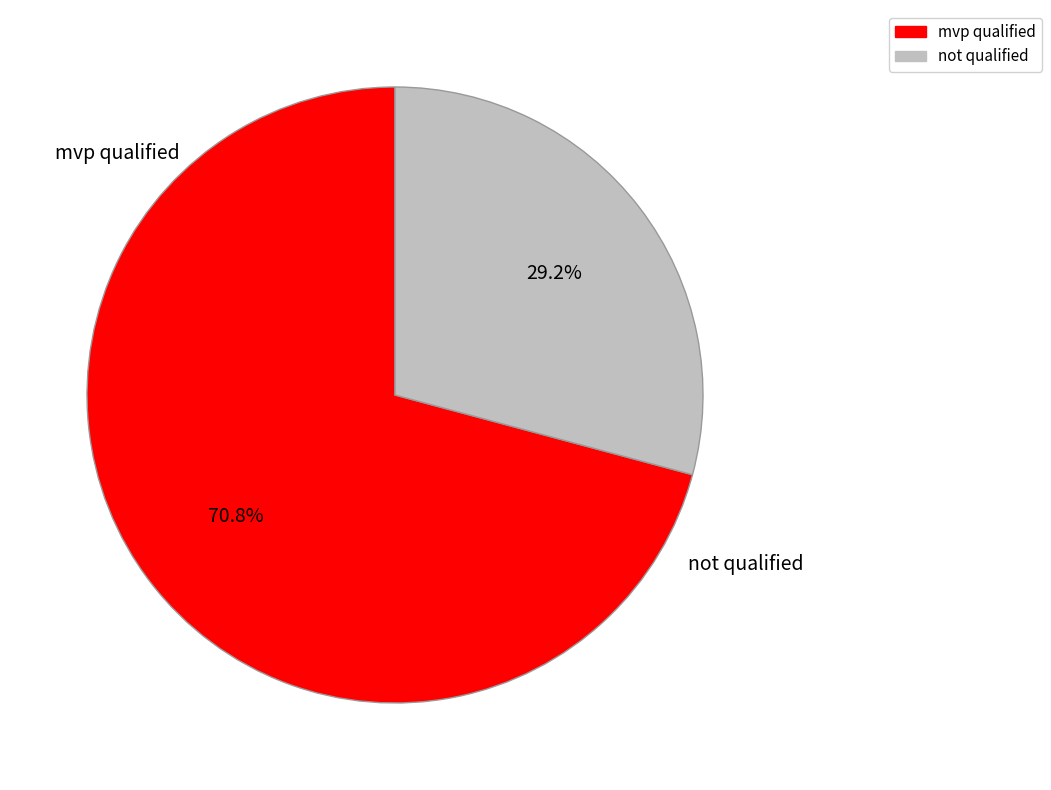

To the nearest percent, what is the difference between the mvp qualified and not qualified slice percentages?

42%